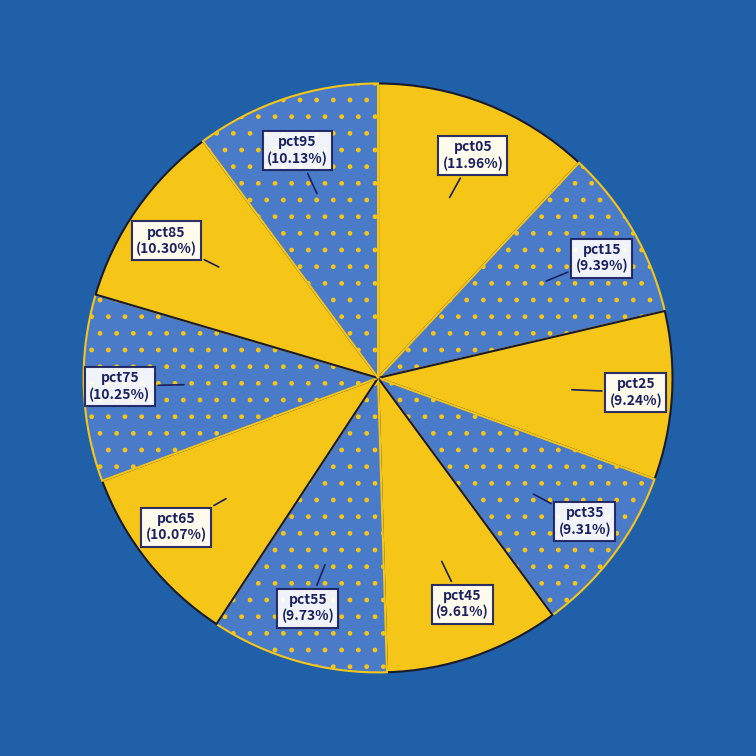

To the nearest percent, what portion does pct25 represent?

9%